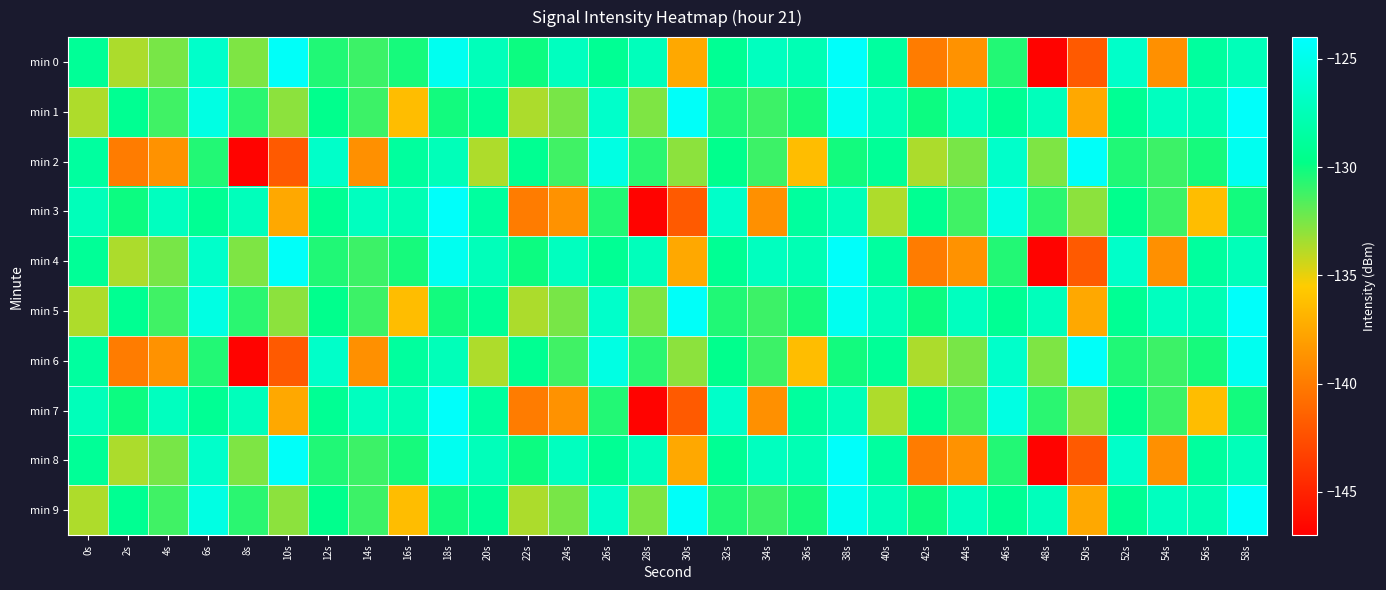

Which category has the highest value across all series?

38s